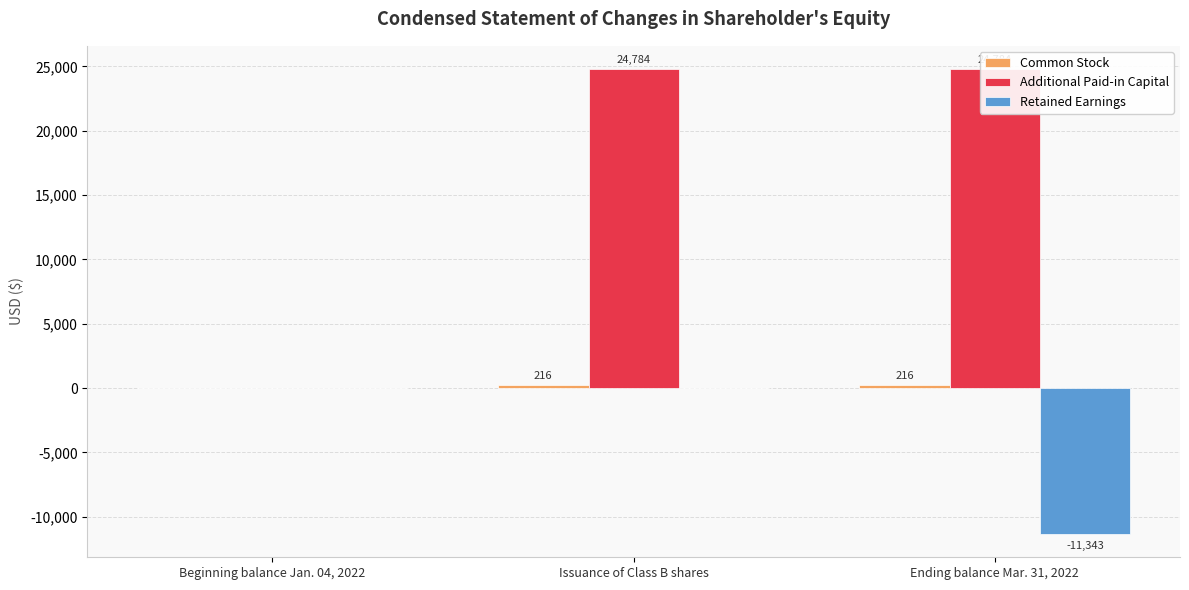

At which category does the chart reach its peak across all series?

Issuance of Class B shares